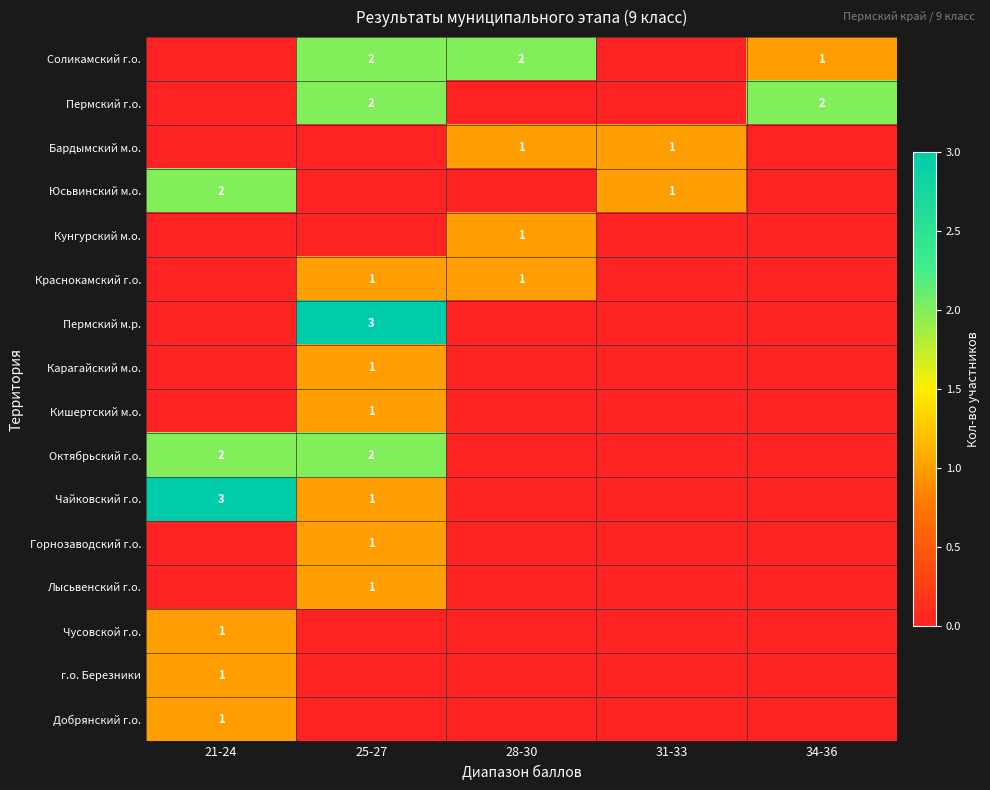

True or false: Пермский г.о. has a value of 1 at 34-36.

False